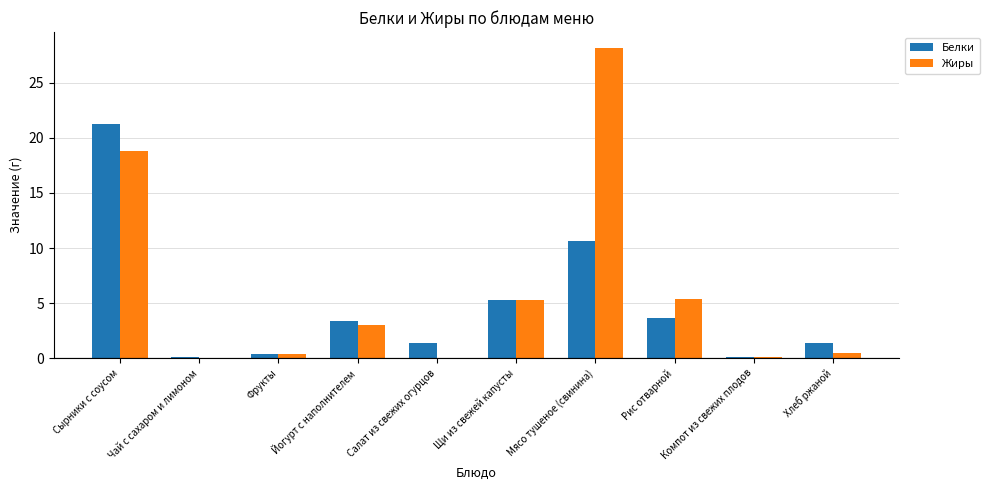

At which label does Белки reach its peak?

Сырники с соусом